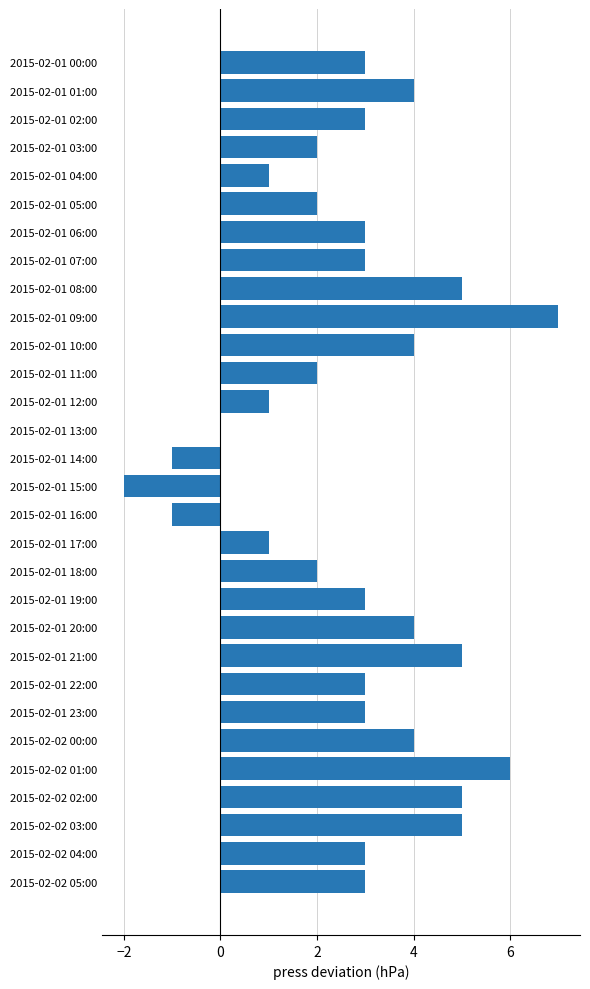

What is the sum of all values?

83